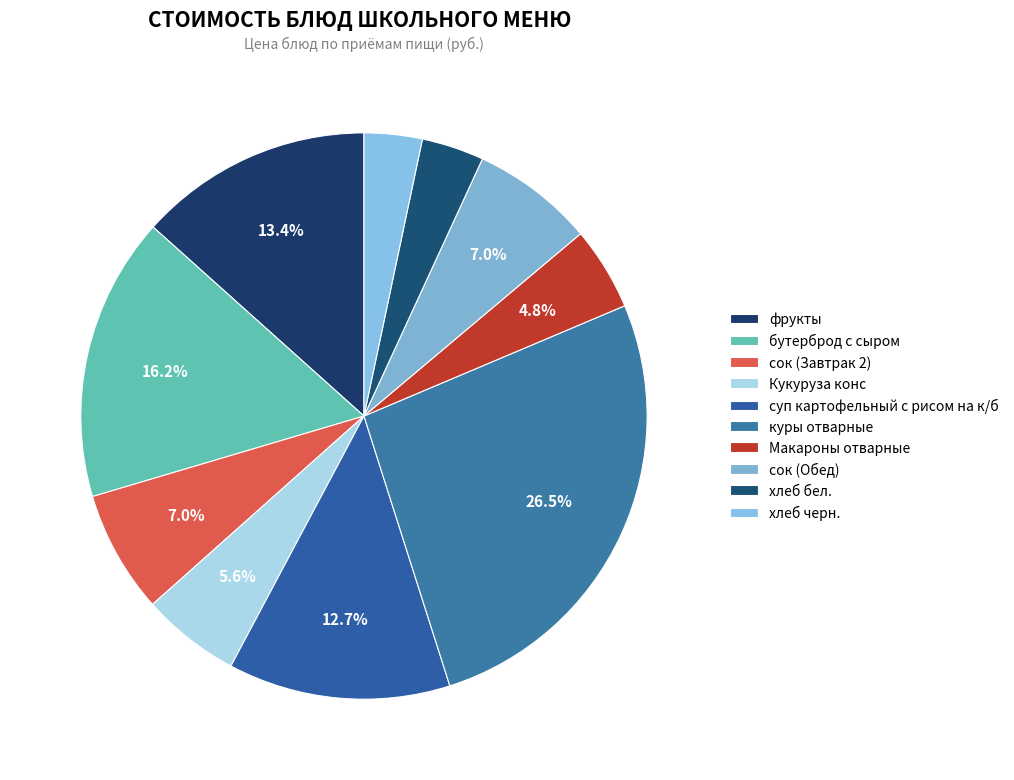

Count the number of slices in the pie.

10